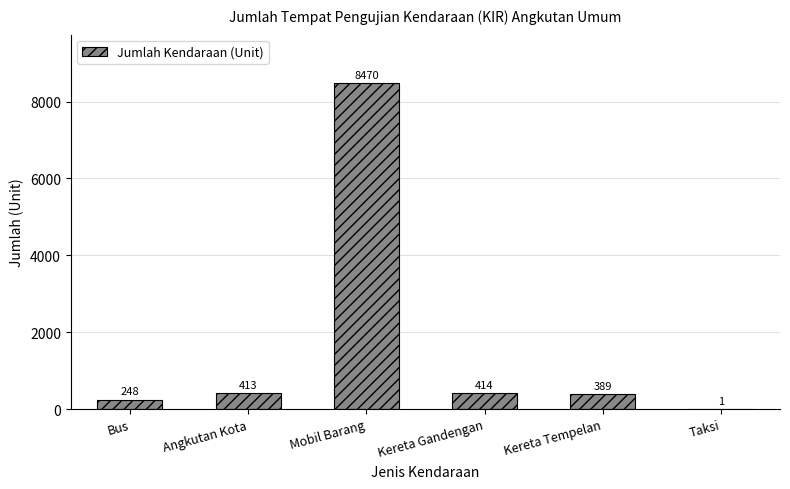

At which label is the value closest to 4235?

Kereta Gandengan